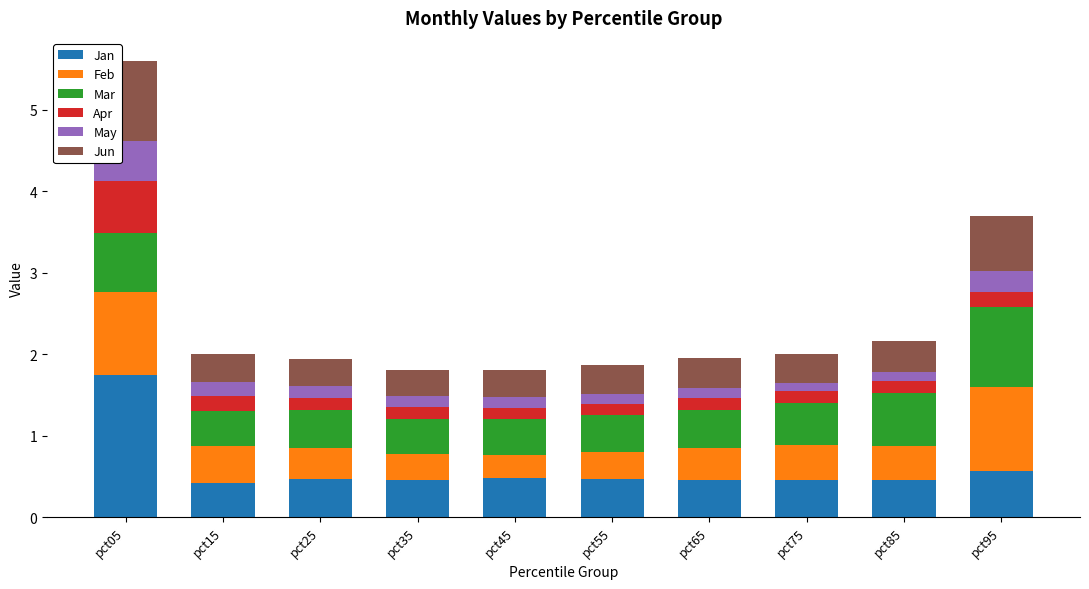

Are the bars grouped side by side (vs. stacked)?

No